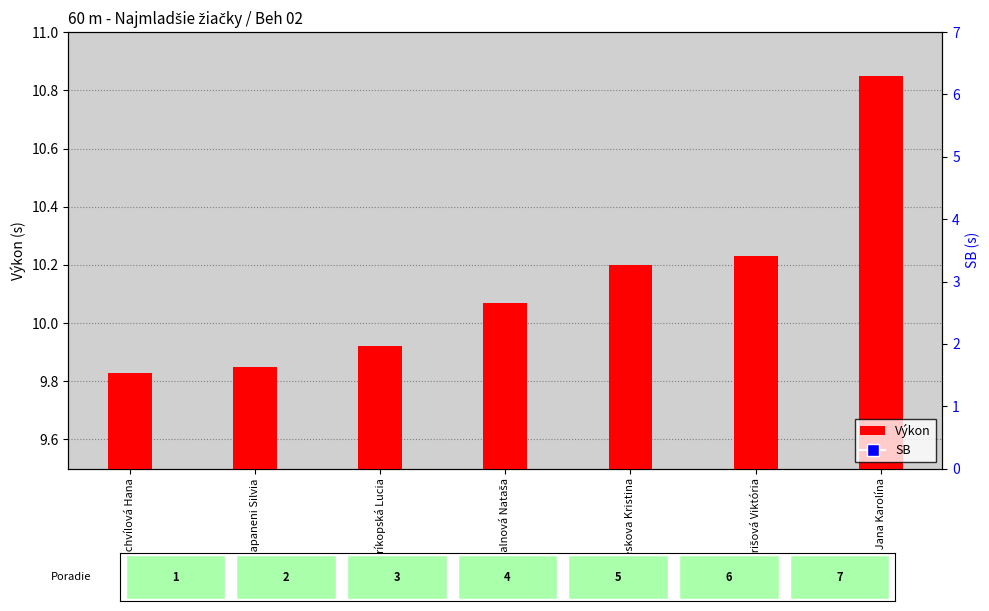

At which category is the sum across all series the highest?

Just Jana Karolína